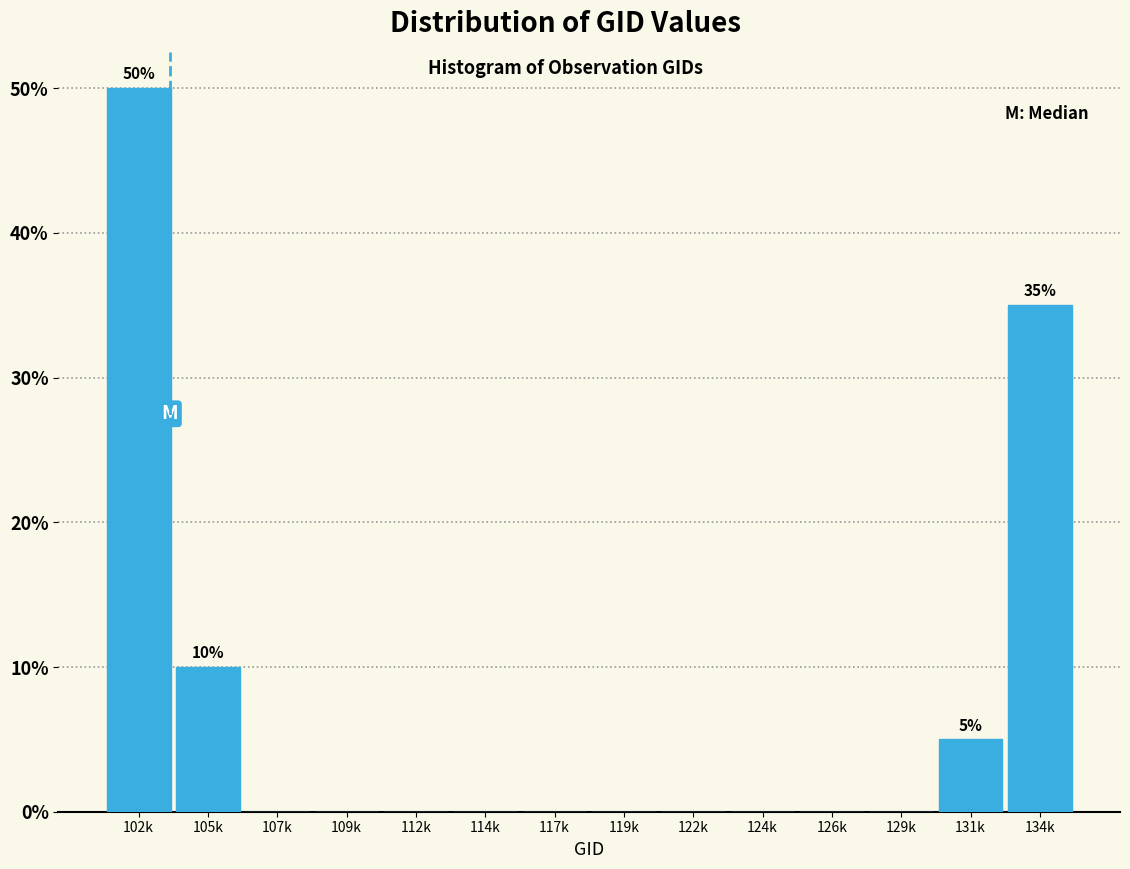

Reading left to right, extract all data points from this chart.

102k=50	105k=10	107k=0	109k=0	112k=0	114k=0	117k=0	119k=0	122k=0	124k=0	126k=0	129k=0	131k=5	134k=35